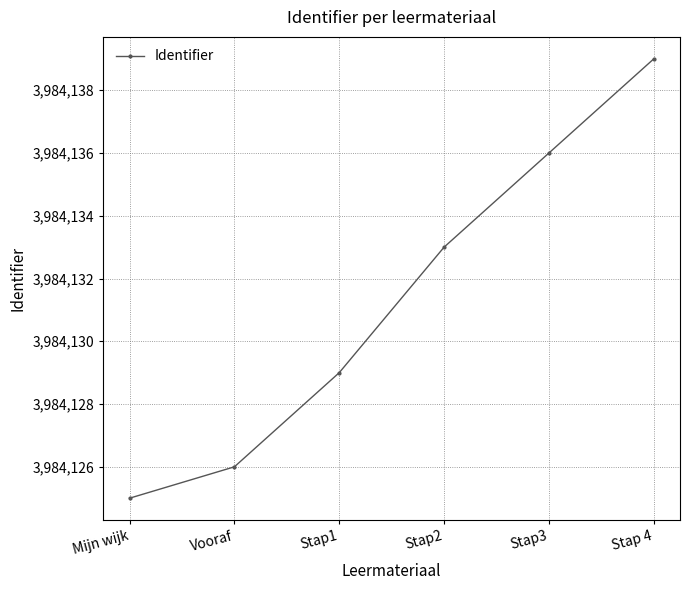

Does the chart display data point markers on the line(s)?

Yes